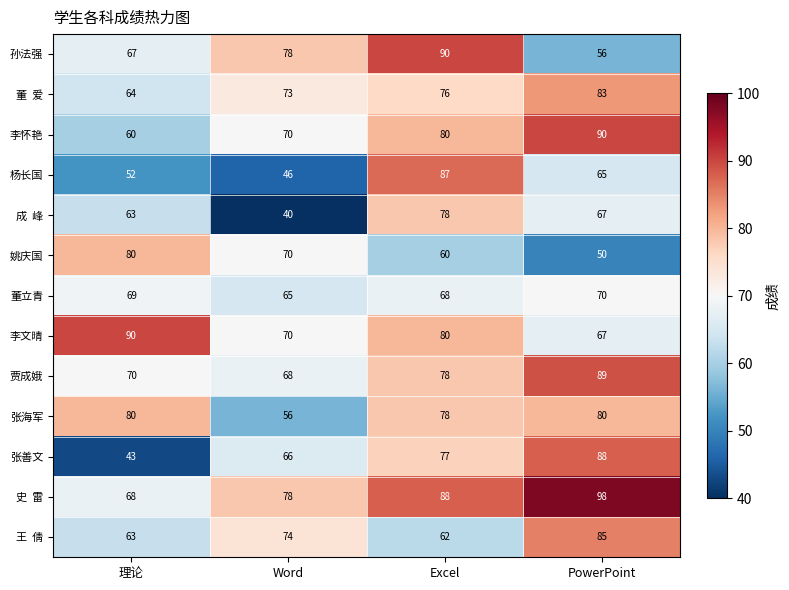

What is the difference between the highest and lowest values at PowerPoint?

48